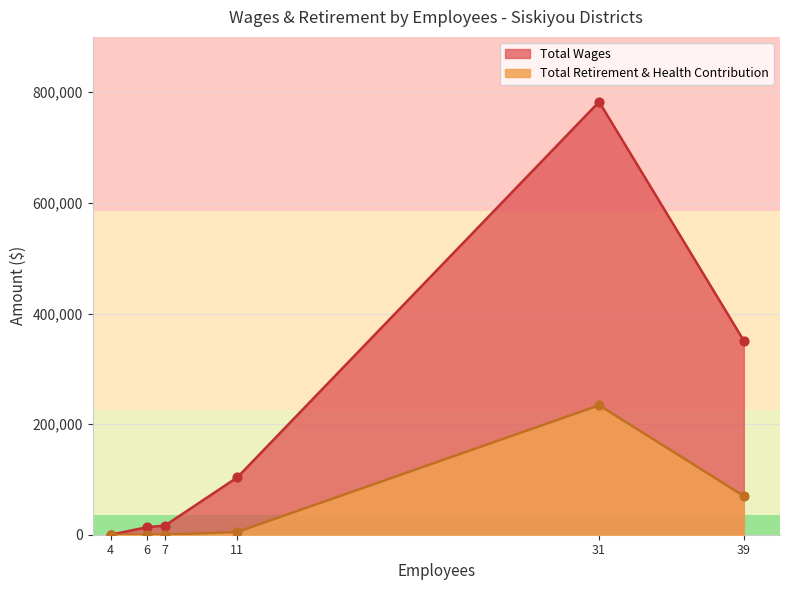

At how many categories does at least one series exceed 36061?

3